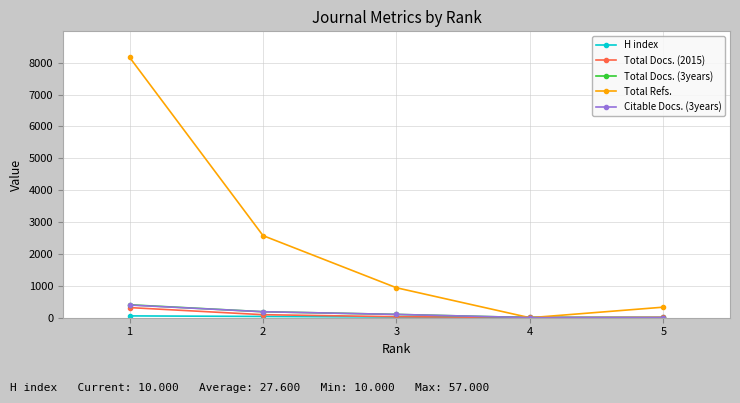

Where is the first local minimum for Total Refs.?

4